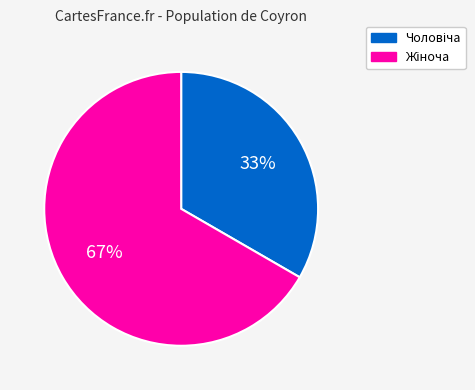

To the nearest percent, what is the average slice percentage?

50%